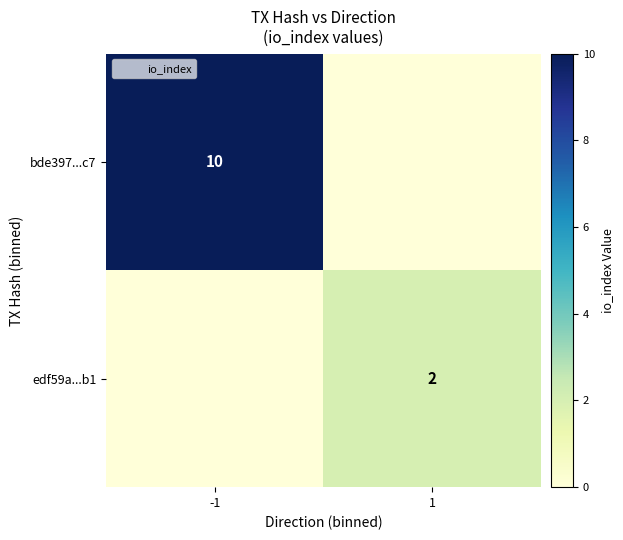

Is the value of bde397...c7 at -1 greater than the value of edf59a...b1 at 1?

Yes